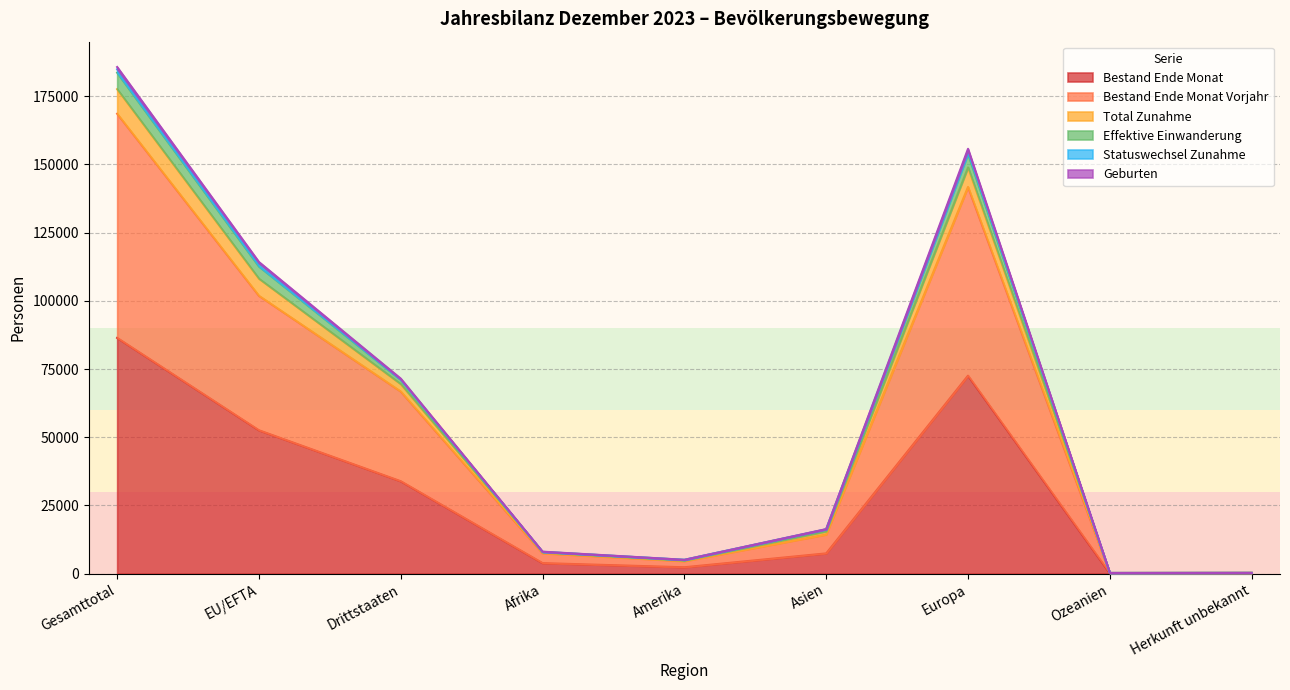

How many lines are shown in the chart?

6